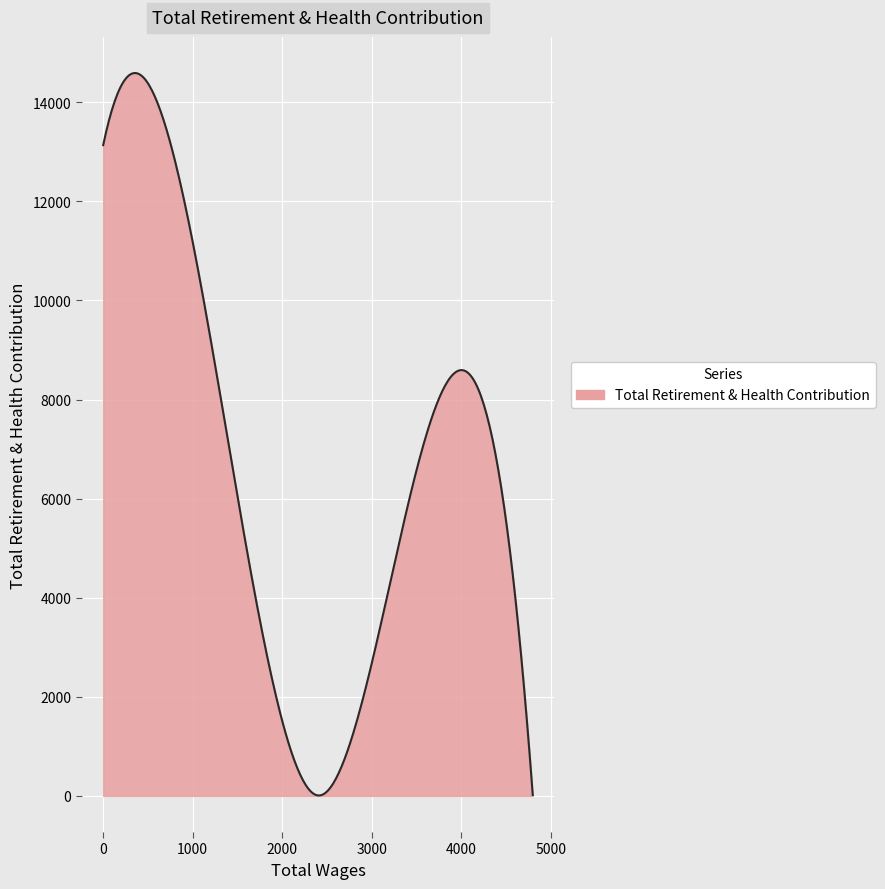

Does the chart display data point markers on the line(s)?

No